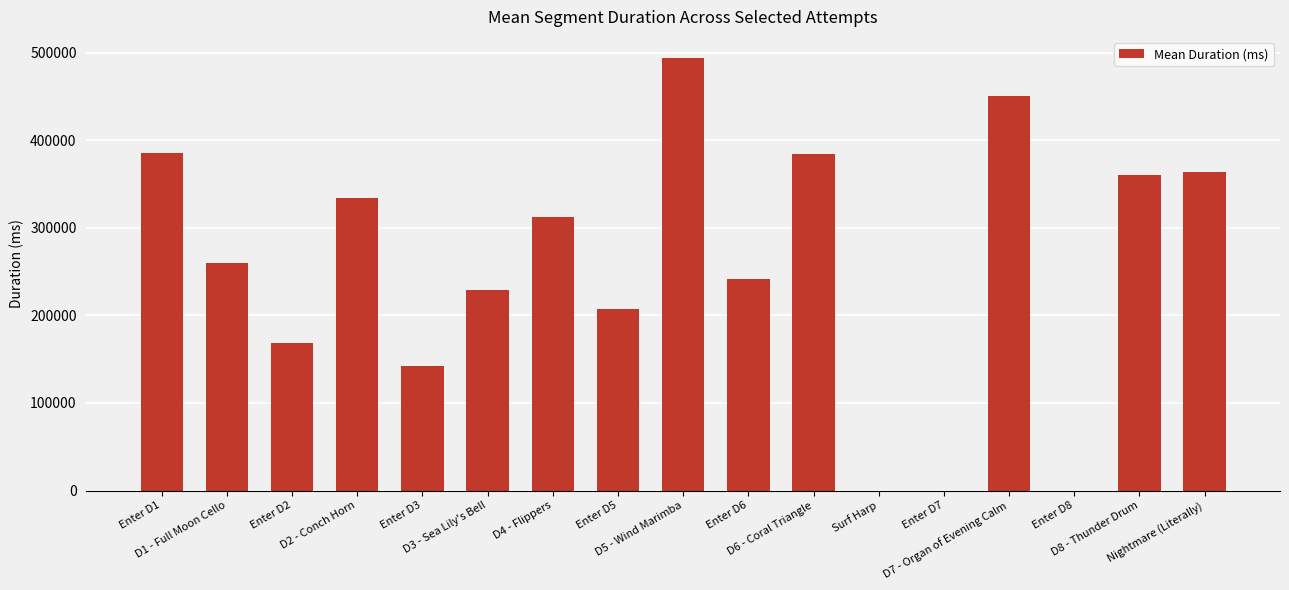

Where is the data nearest to the value 246627?

Enter D6